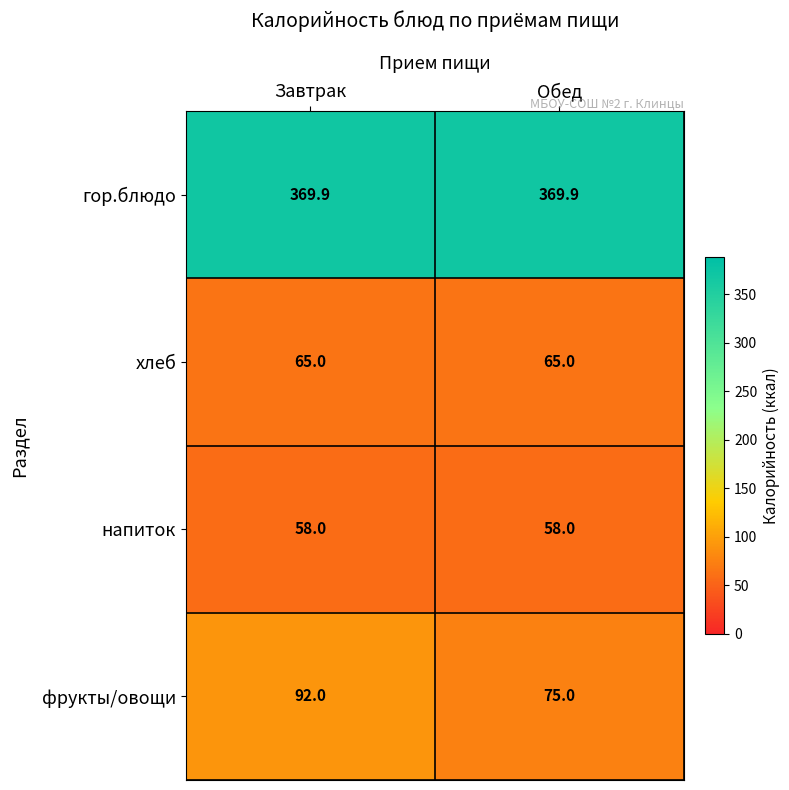

Reading left to right, what are all the values shown in this chart?

гор.блюдо: Завтрак=369.9	Обед=369.9
хлеб: Завтрак=65.0	Обед=65.0
напиток: Завтрак=58.0	Обед=58.0
фрукты/овощи: Завтрак=92.0	Обед=75.0